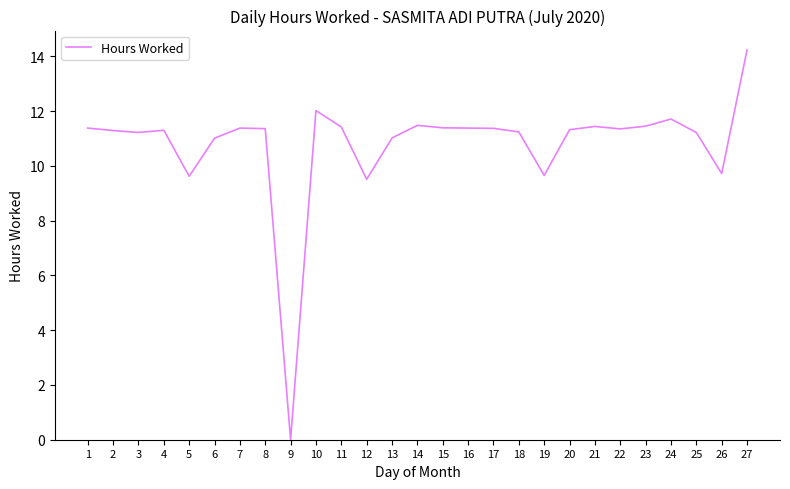

What is the ratio of the value at 8 to the value at 12?

1.2